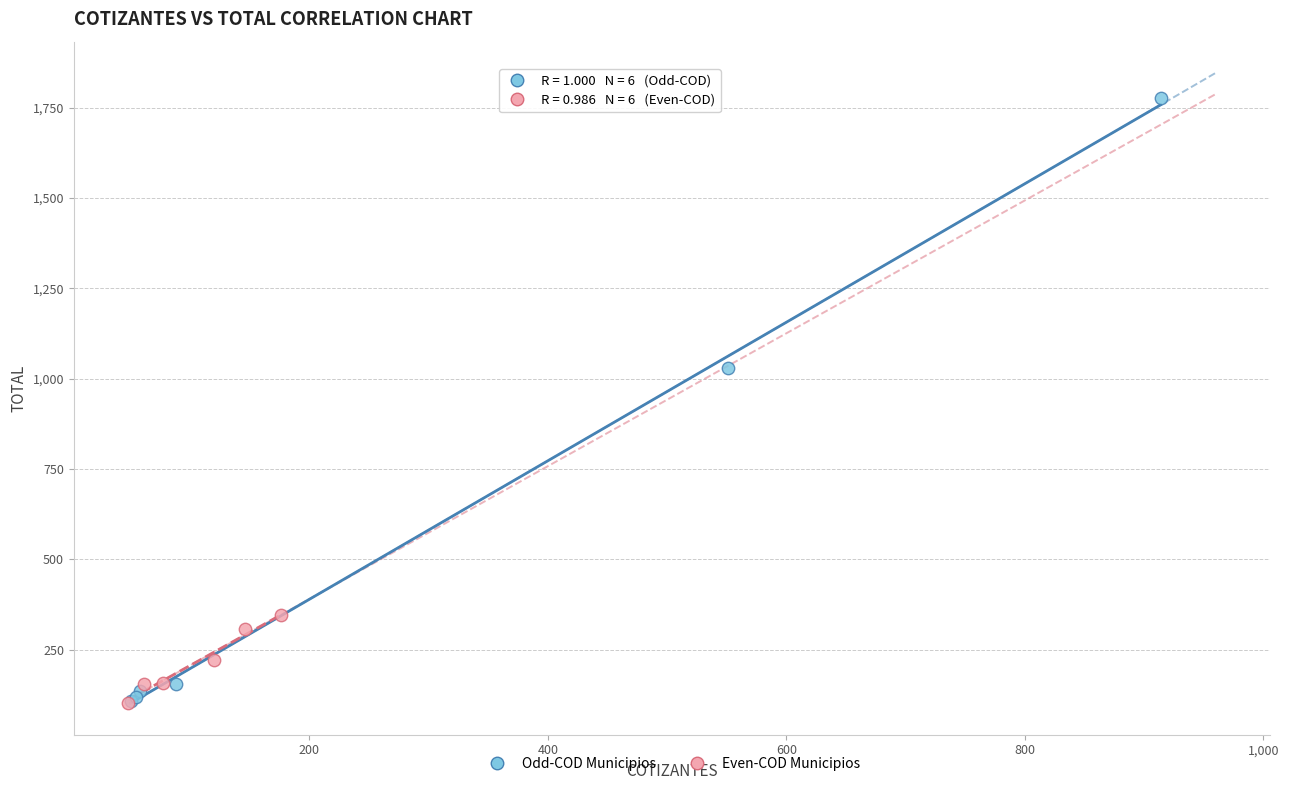

Which series contains the highest Y value?

Odd-COD Municipios